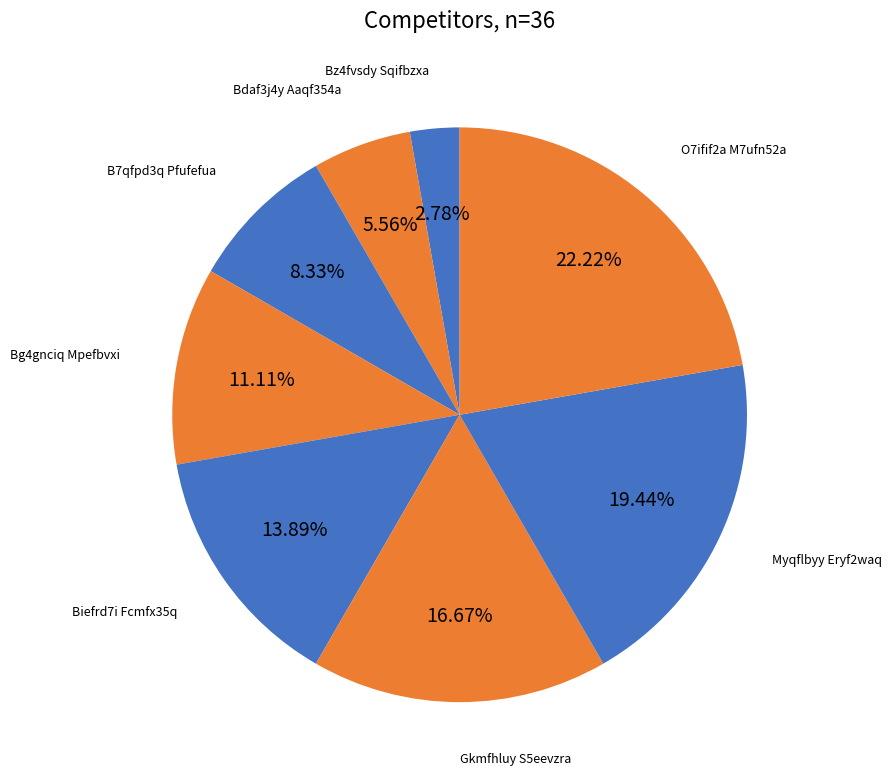

The Gkmfhluy S5eevzra slice represents 17% of the pie. True or false?

True